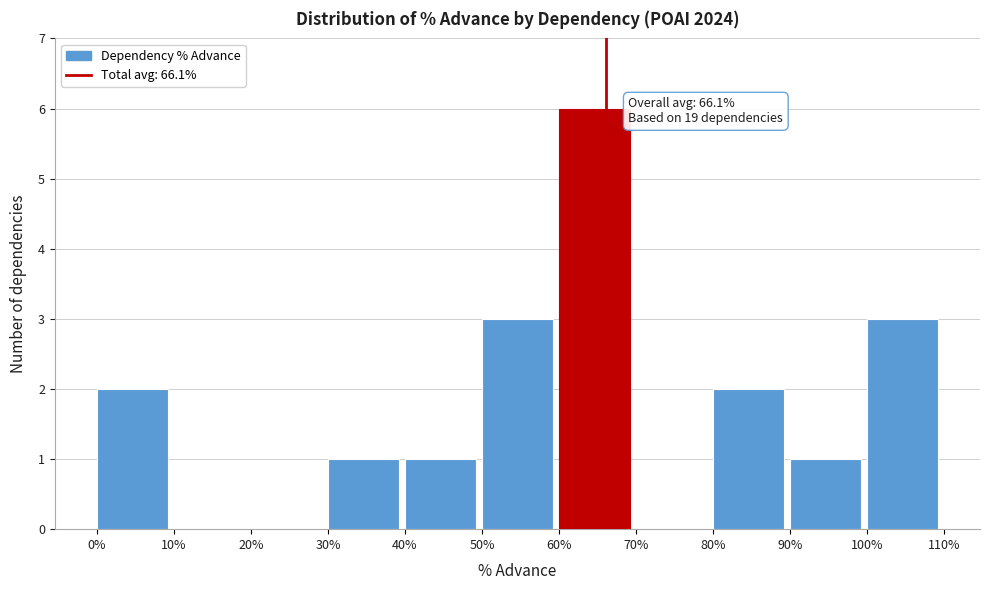

Reading right to left, what are all the values shown in this chart?

100%=3	90%=1	80%=2	70%=0	60%=6	50%=3	40%=1	30%=1	20%=0	10%=0	0%=2